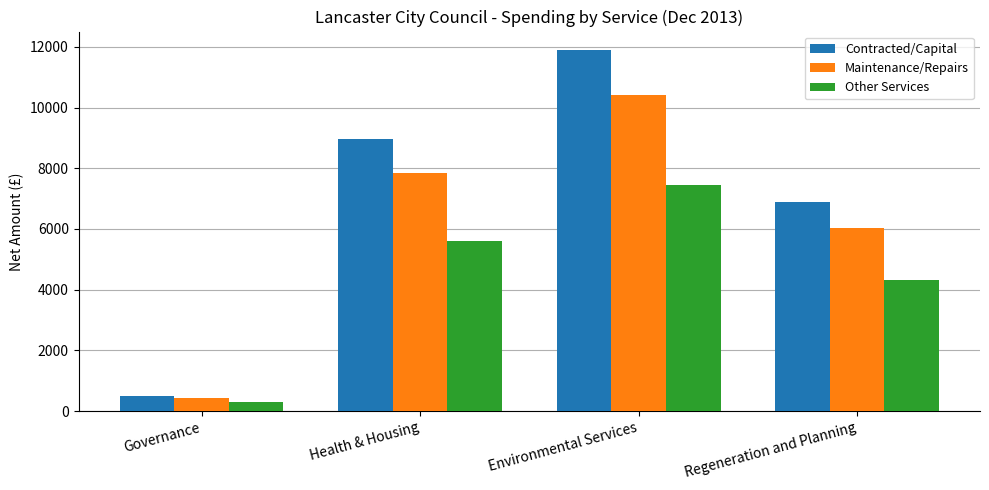

What position from the right is Regeneration and Planning?

1